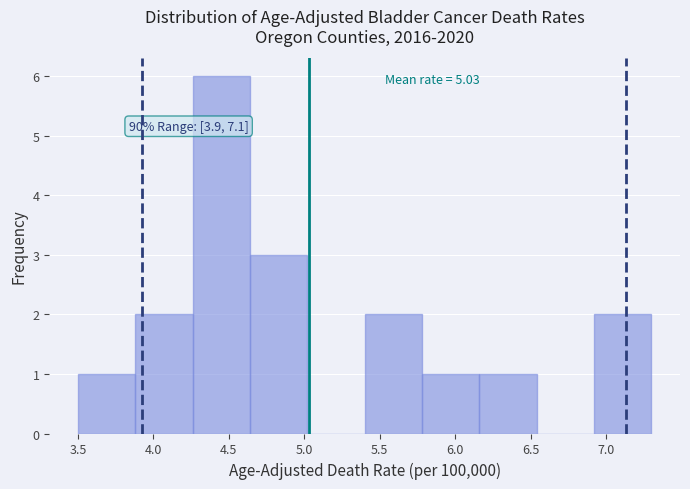

Over which range of the x-axis is the bar tallest?

4.26 to 4.64